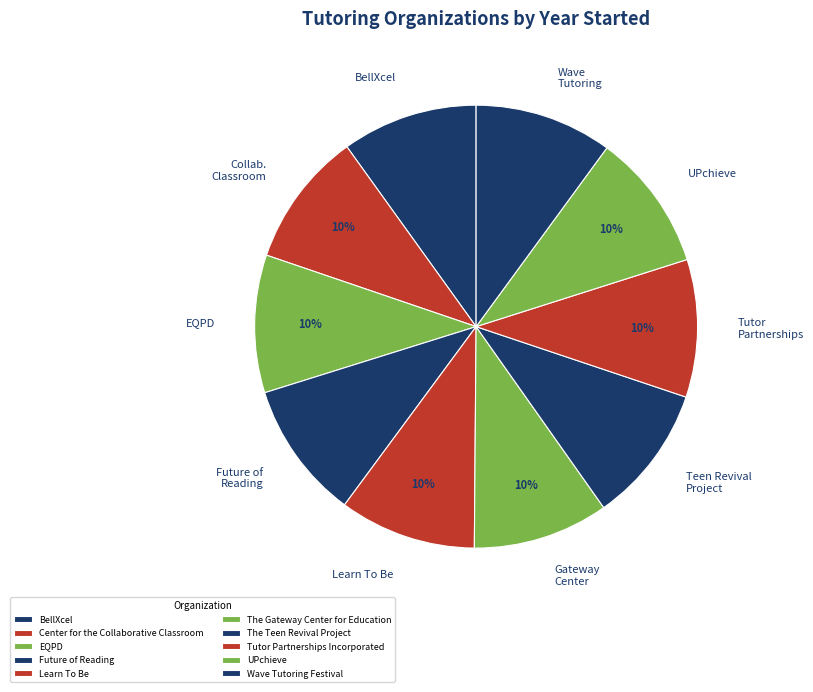

How many slices are in this pie chart?

10